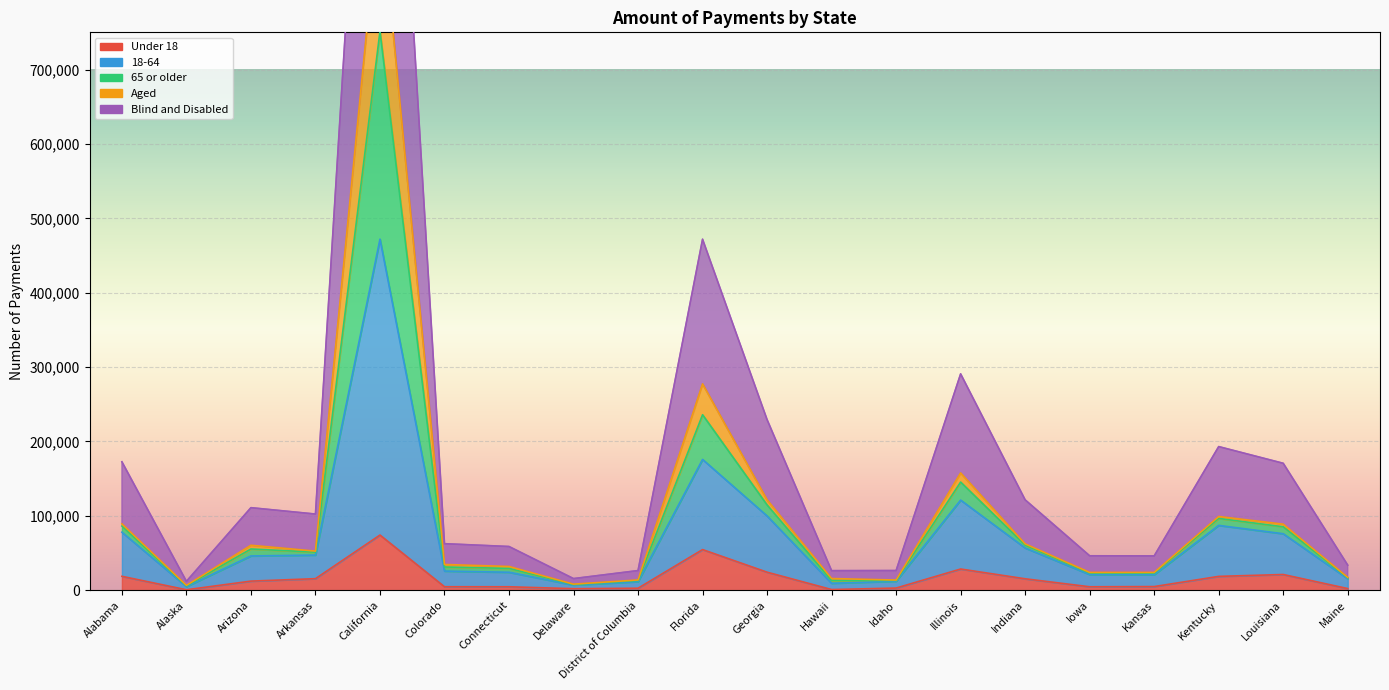

What are all the series names shown in the legend?

Under 18, 18-64, 65 or older, Aged, Blind and Disabled